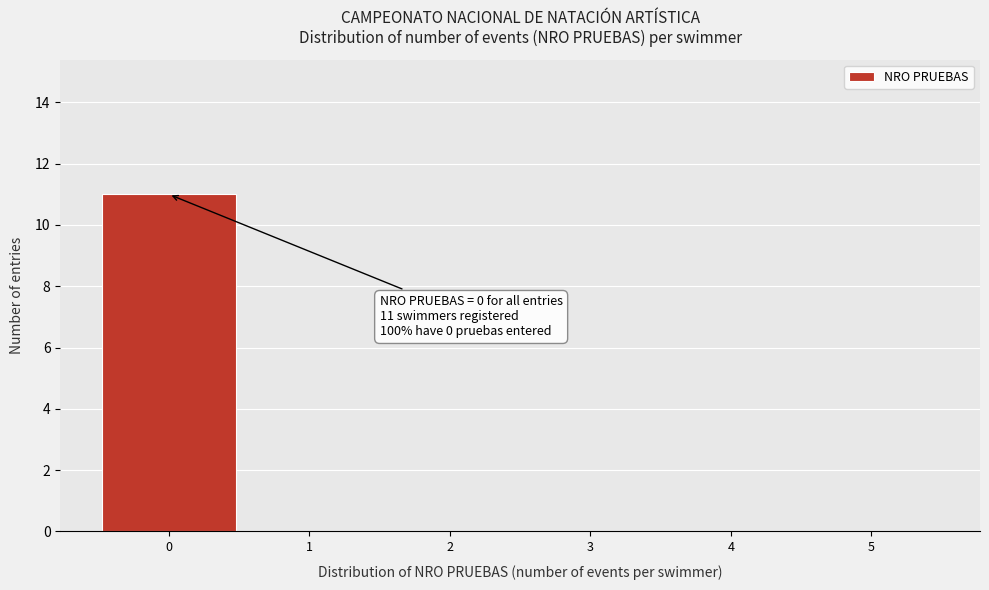

Over which range of the x-axis is the bar tallest?

-0.5 to 0.5